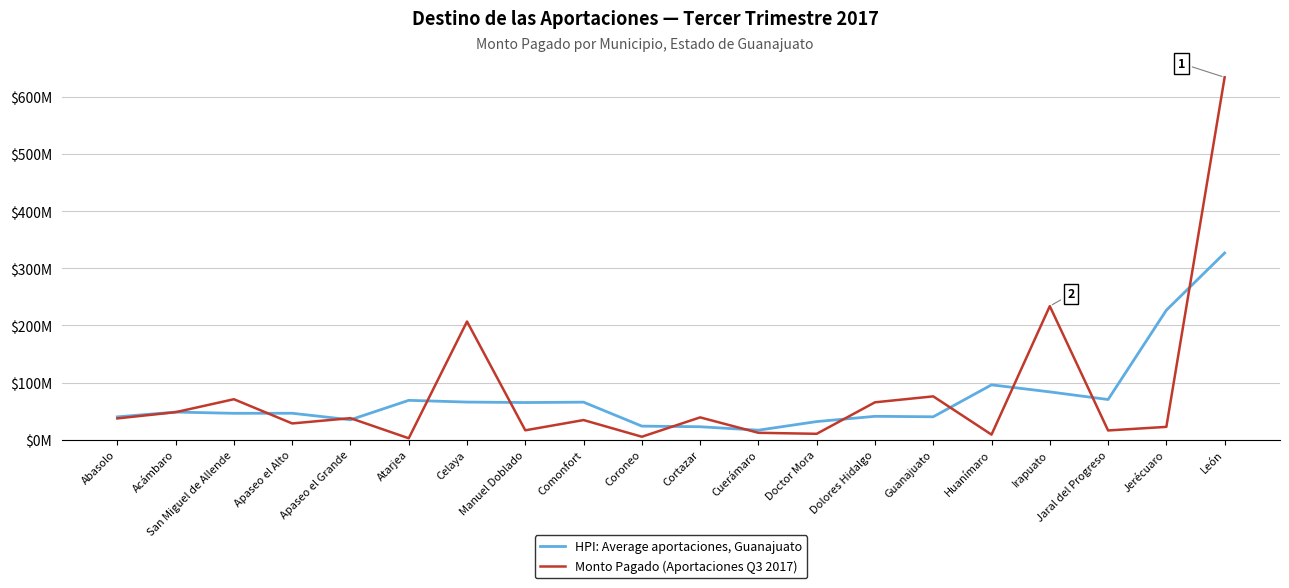

Does the chart display data point markers on the line(s)?

No